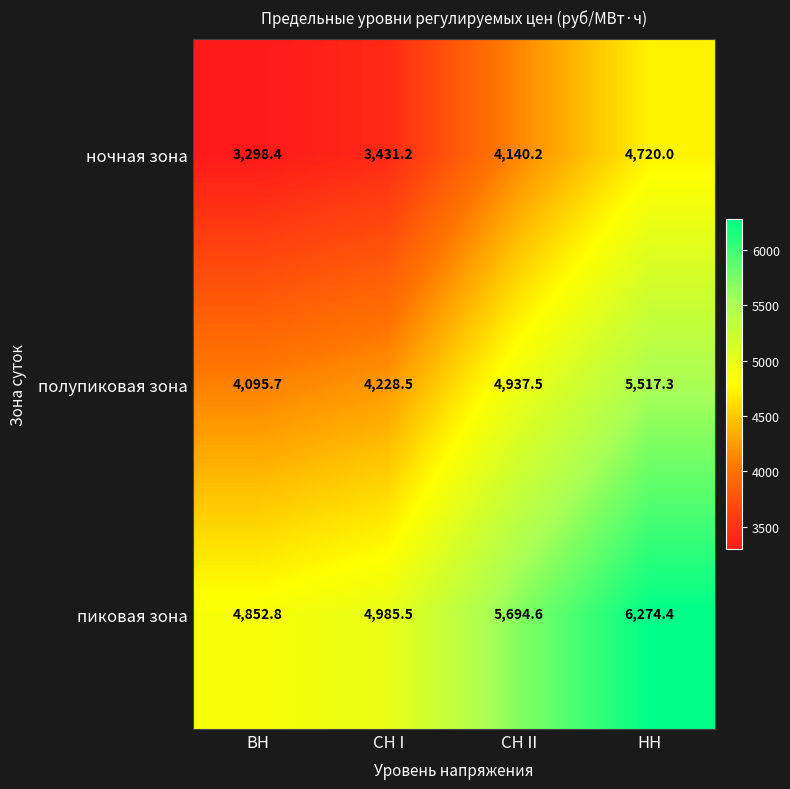

Where is полупиковая зона nearest to the value 4806?

СН II